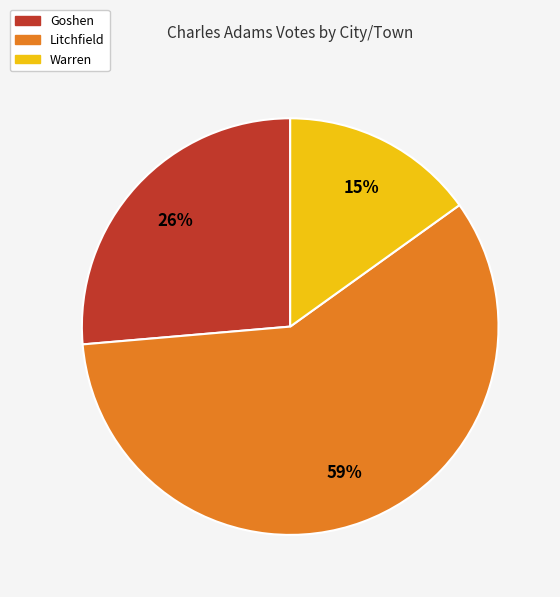

How many slices are in this pie chart?

3